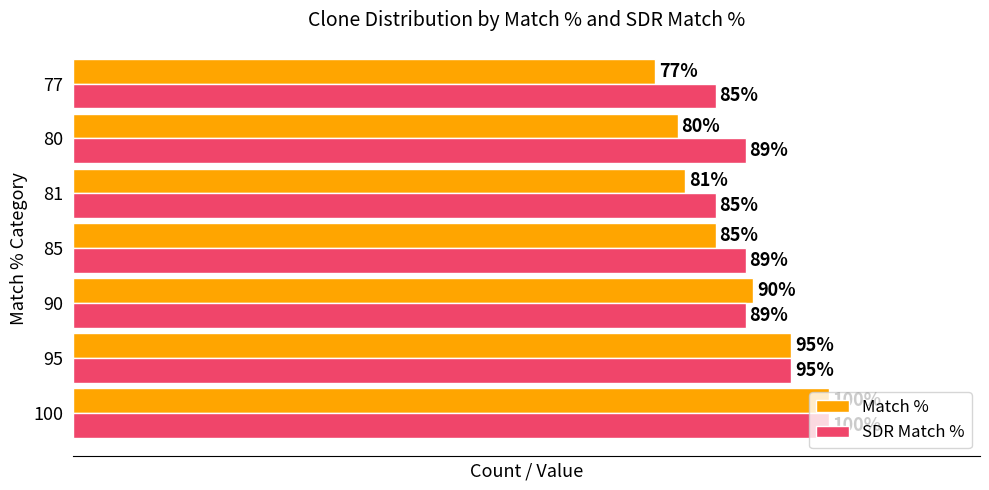

Rank the series at 85 from lowest to highest value.

Match %, SDR Match %